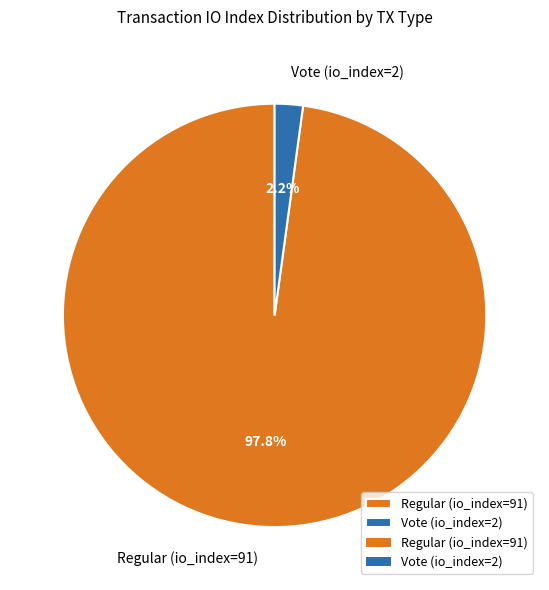

To the nearest percent, what is the average slice percentage?

50%